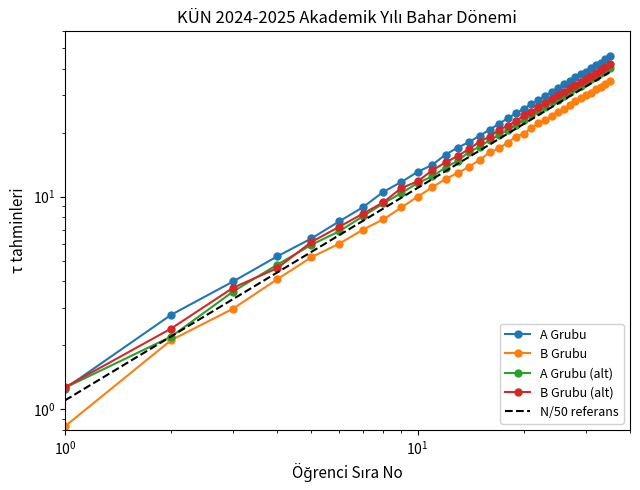

What is the difference between the maximum and minimum values in the A Grubu Öğrenci No series?

44.4